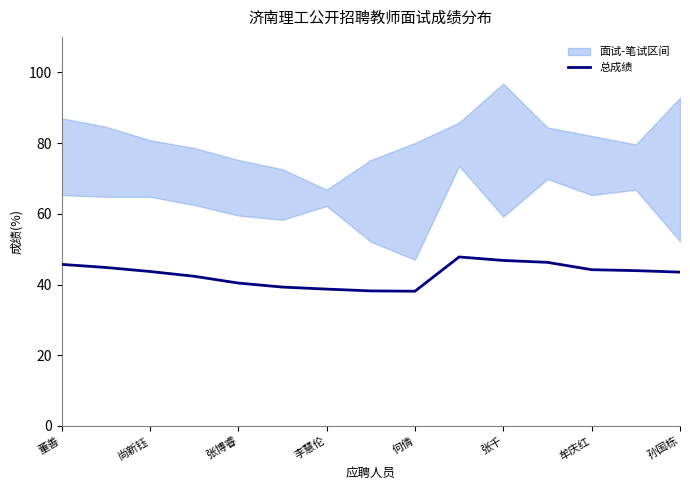

The 总成绩 series shows 67.5 at 李慧伦. True or false?

False